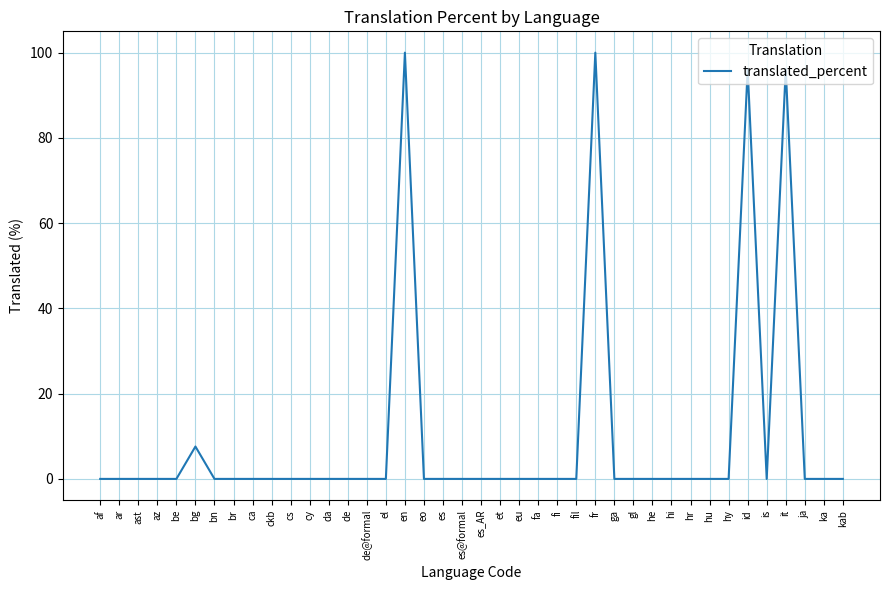

What position from the right is kab?

1